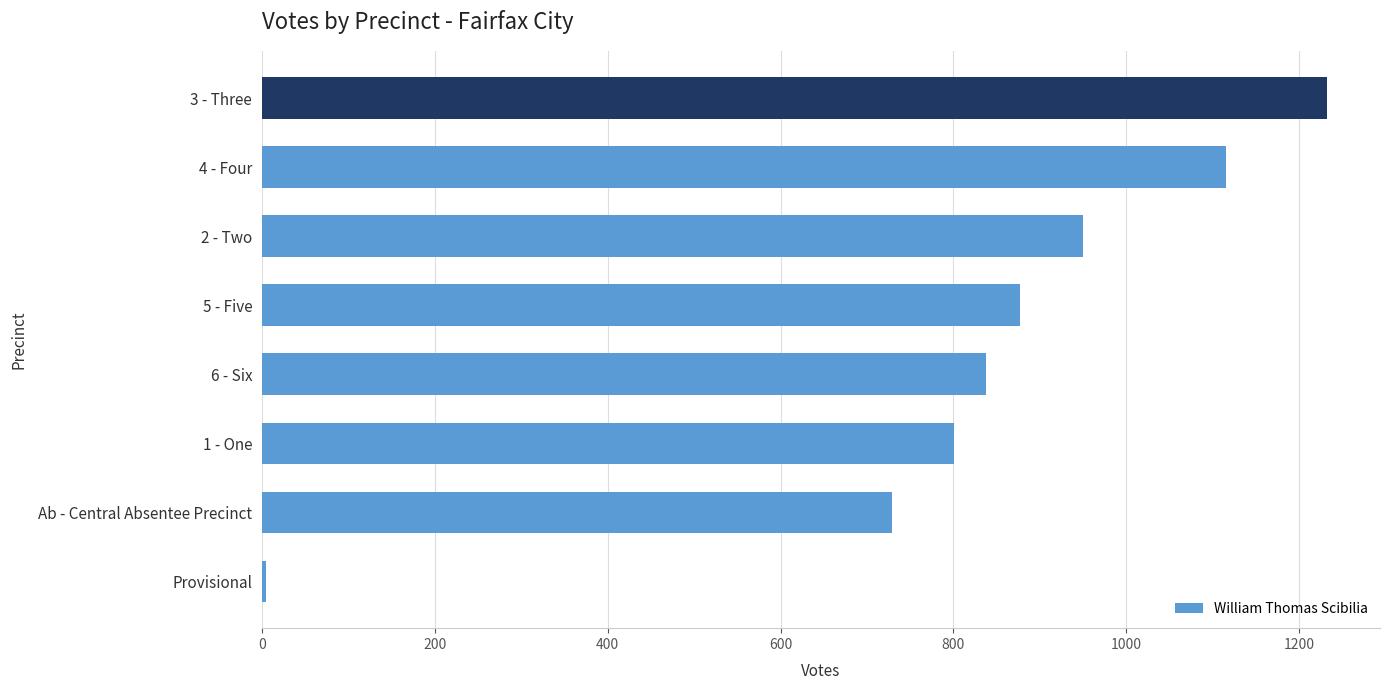

Reading bottom to top, extract all data points from this chart.

5	729	801	838	877	950	1115	1232